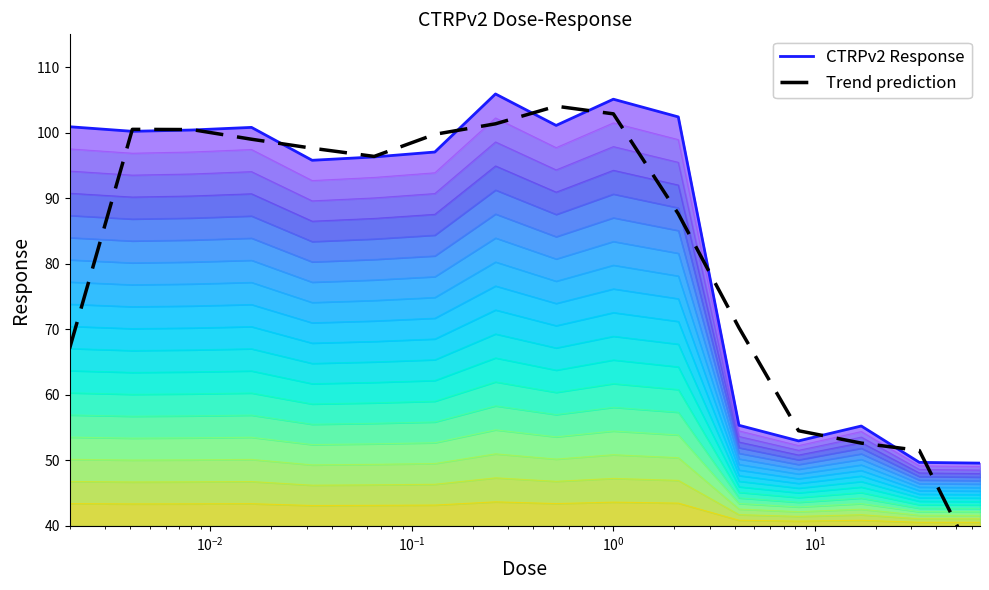

Which series has the largest total across all categories?

CTRPv2 Response